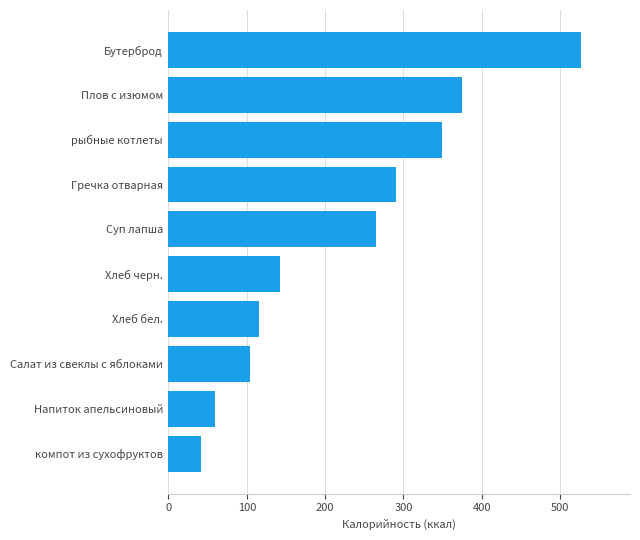

Are the bars horizontal?

Yes